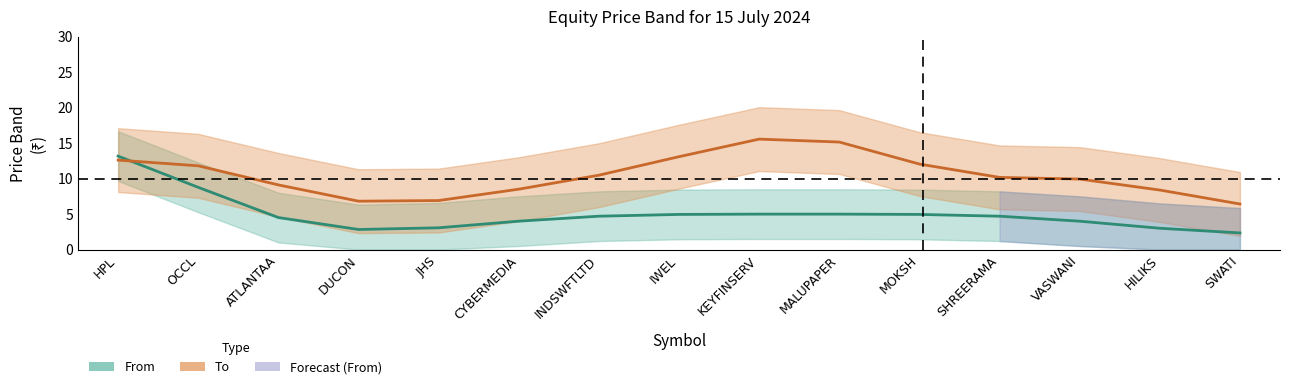

How many interior local valleys does the To series have?

1